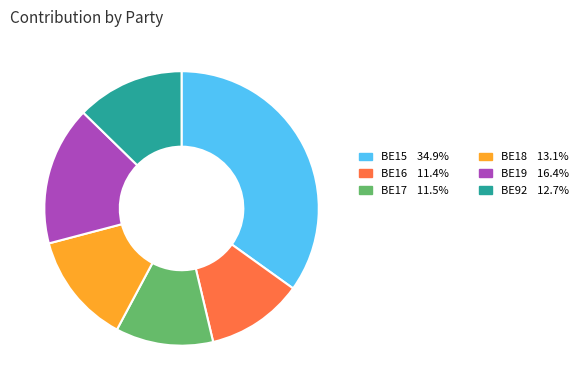

How many slices are in this pie chart?

6